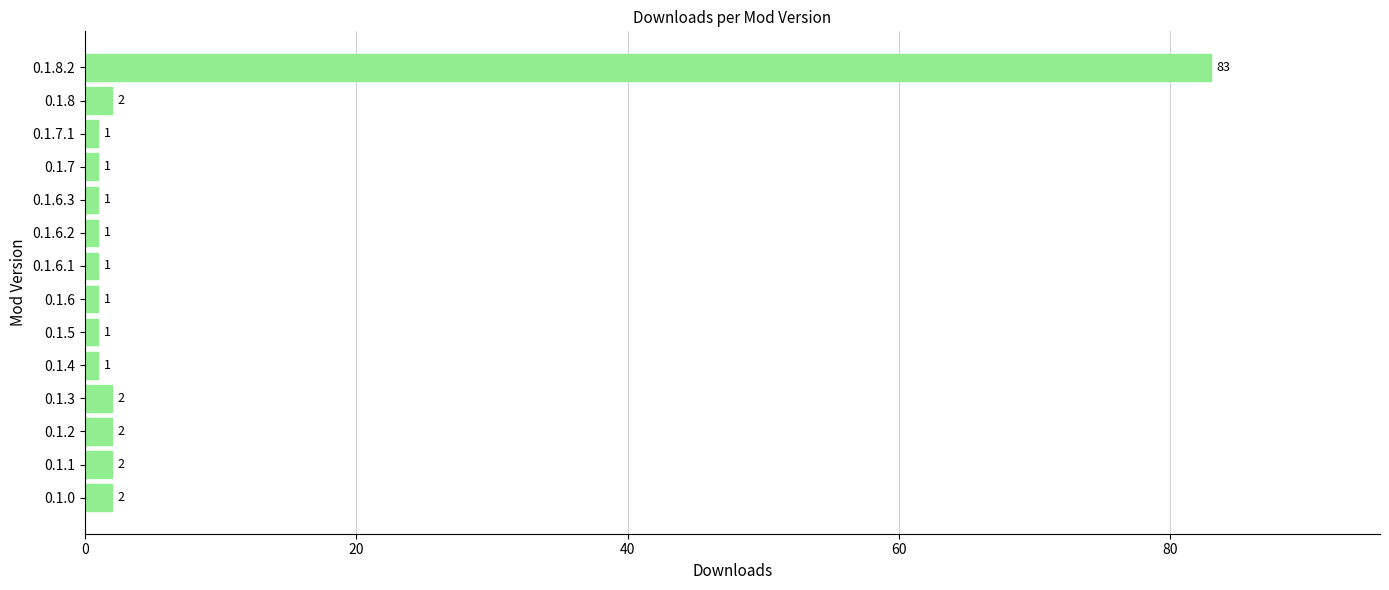

The value at 0.1.7.1 is 1. True or false?

True